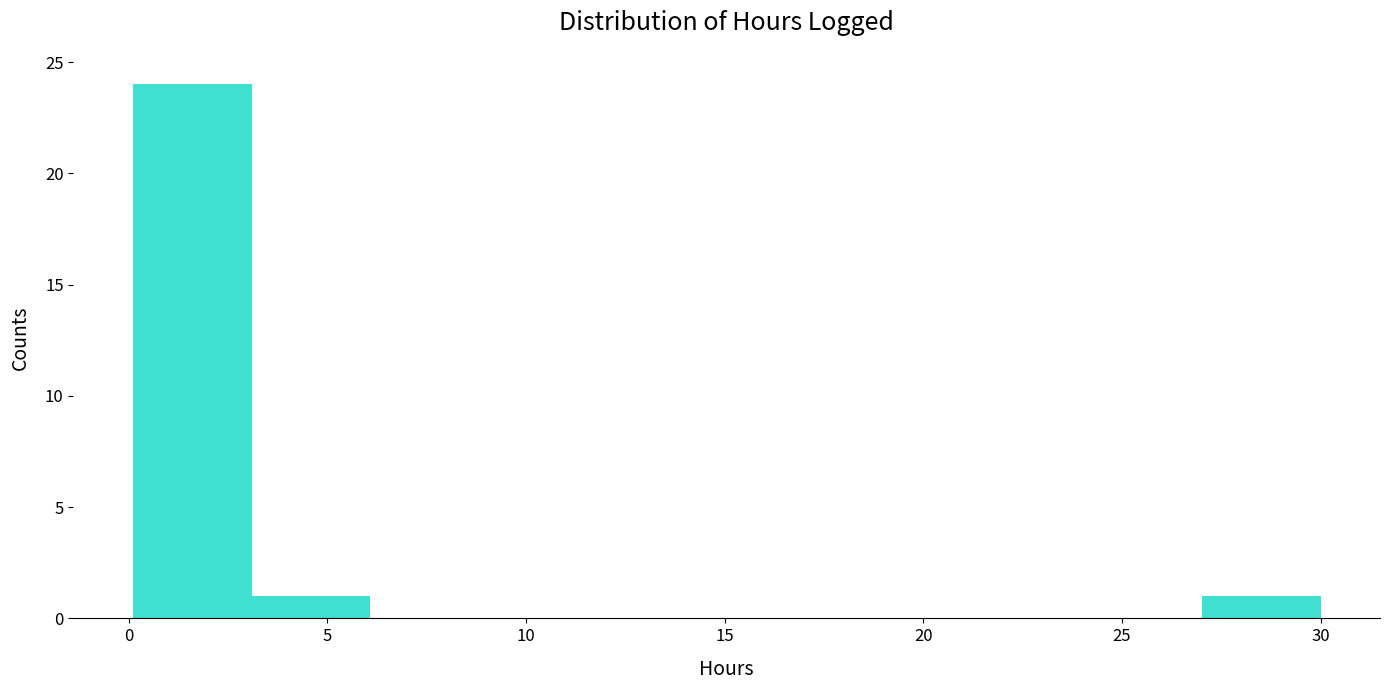

Reading left to right, transcribe this chart: for each bar, give the range it covers on the x-axis and its height. Neither the bar edges nor the heights are printed on the chart, so give them approximately, as read against the axes.

0 to 3: 24
3 to 6: 1
6 to 9: 0
9 to 12: 0
12 to 15: 0
15 to 18: 0
18 to 21: 0
21 to 24: 0
24 to 27: 0
27 to 30: 1